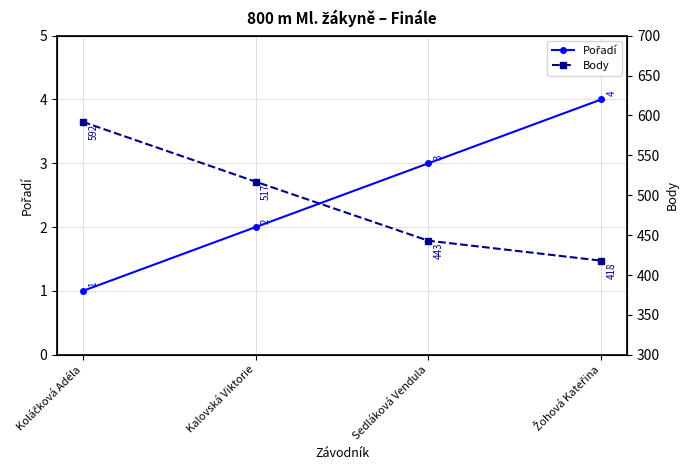

True or false: Body has more than 0 points higher than both neighbors.

False